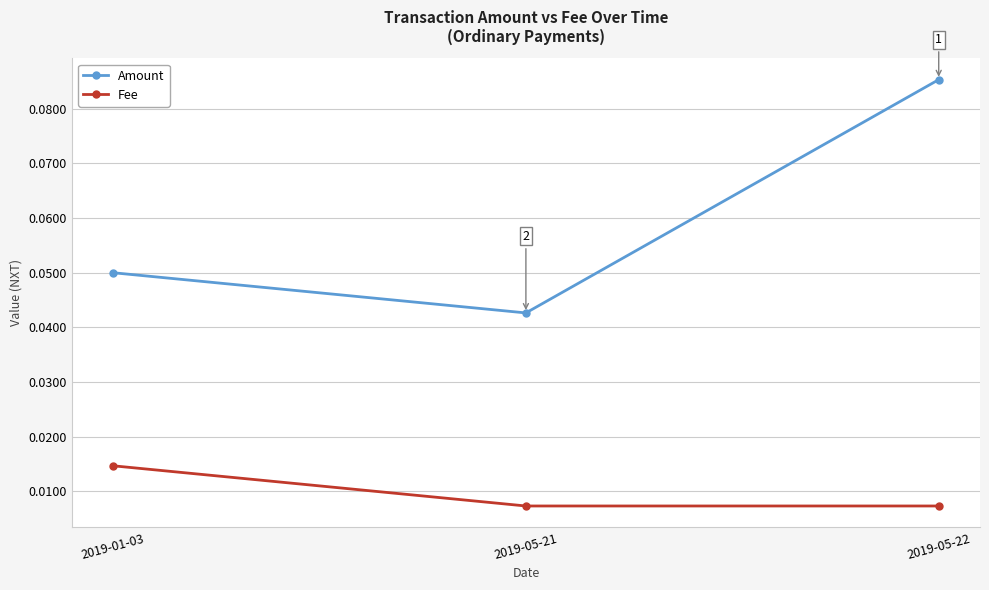

What is the label of the 3rd point from the right?

2019-01-03